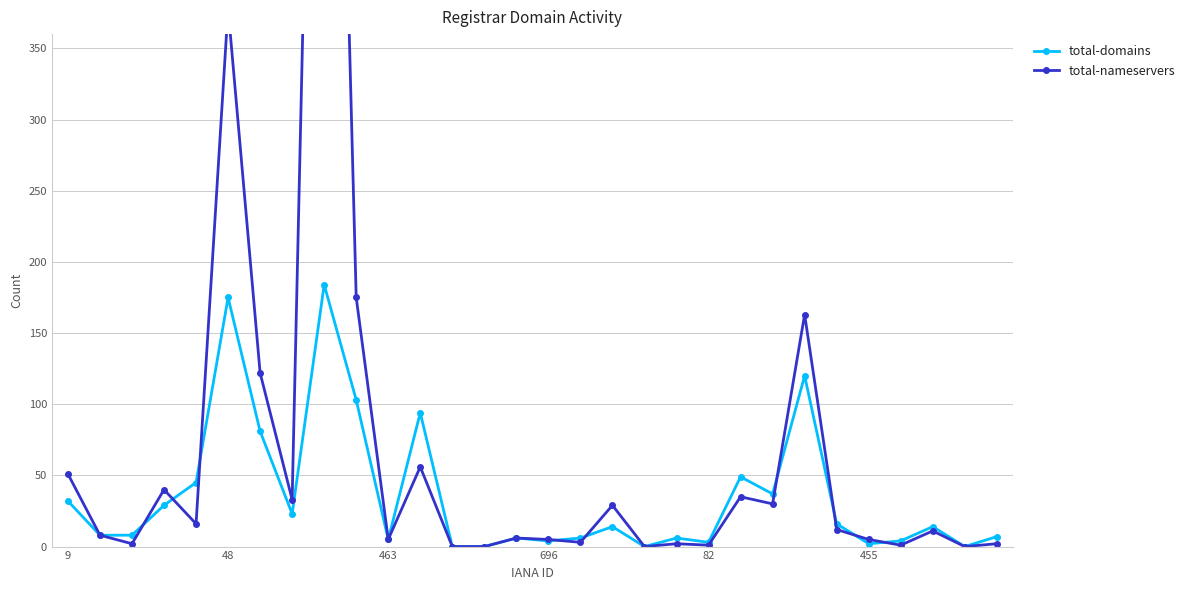

Which category has the highest value across all series?

8